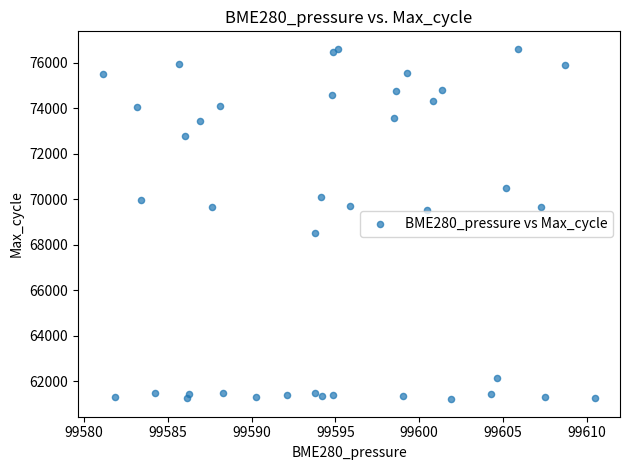

What Y value in the scatter plot is closest to 68916?

68542